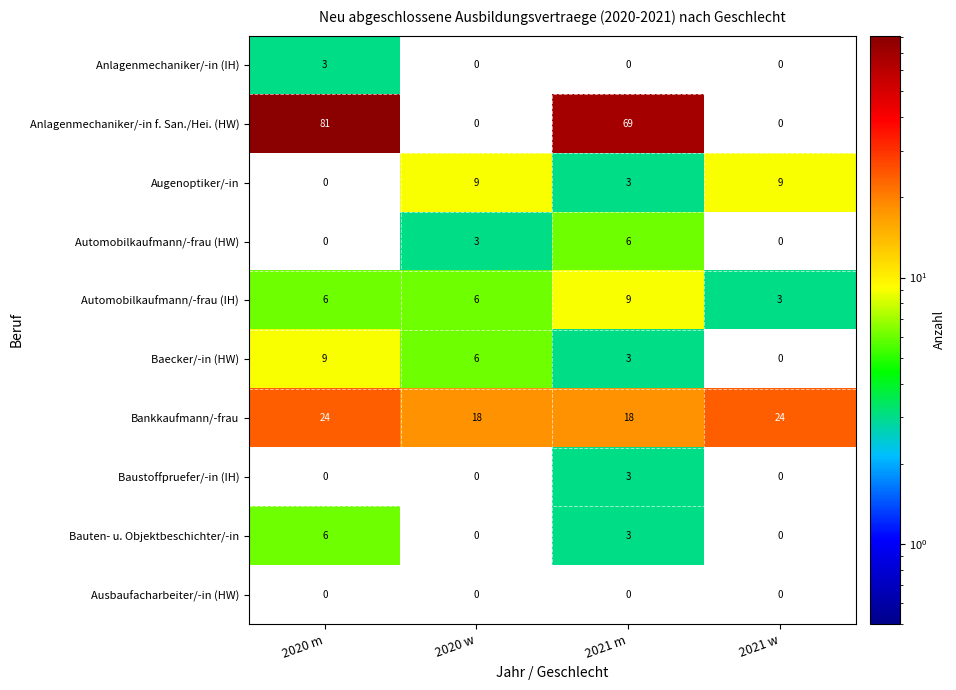

At which category does the chart reach its peak across all series?

2020 m